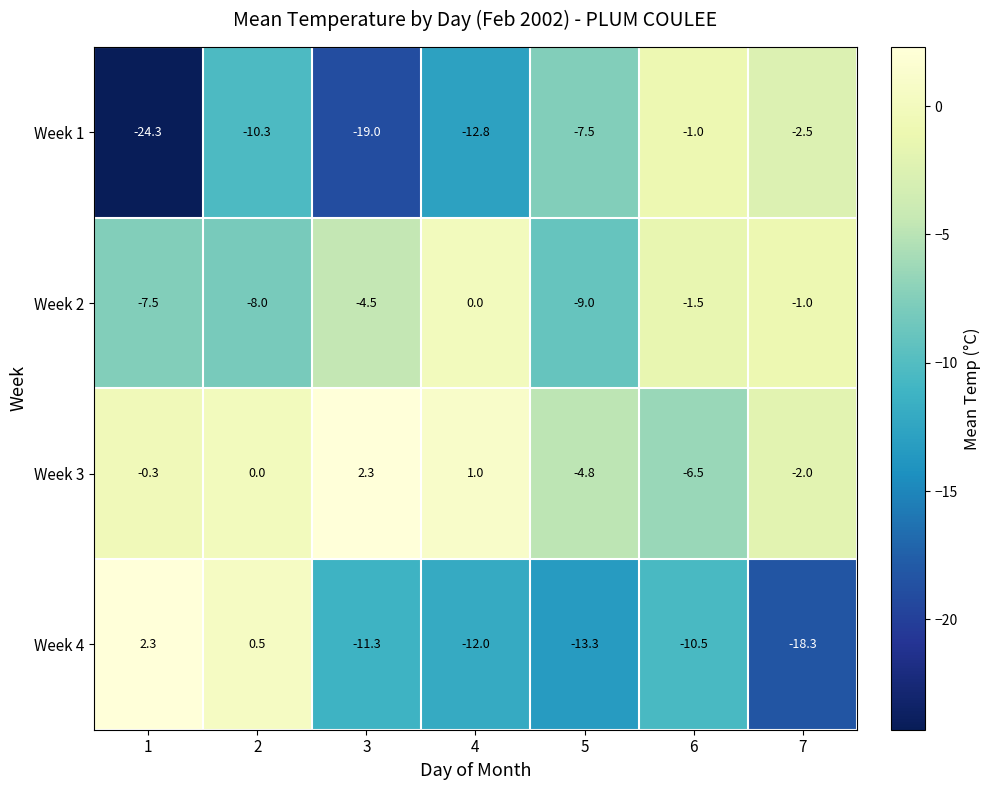

The Week 1 series shows -10.2 at 5. True or false?

False